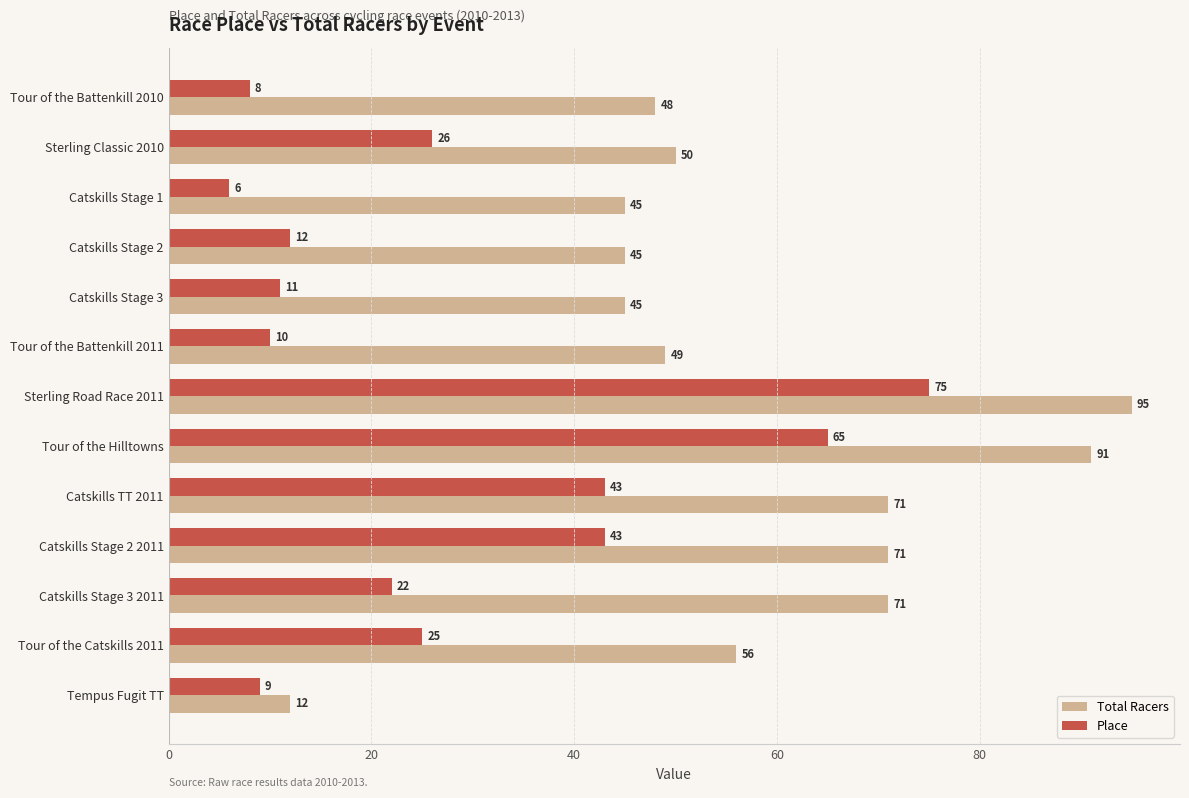

How many categories are shown in the chart?

13